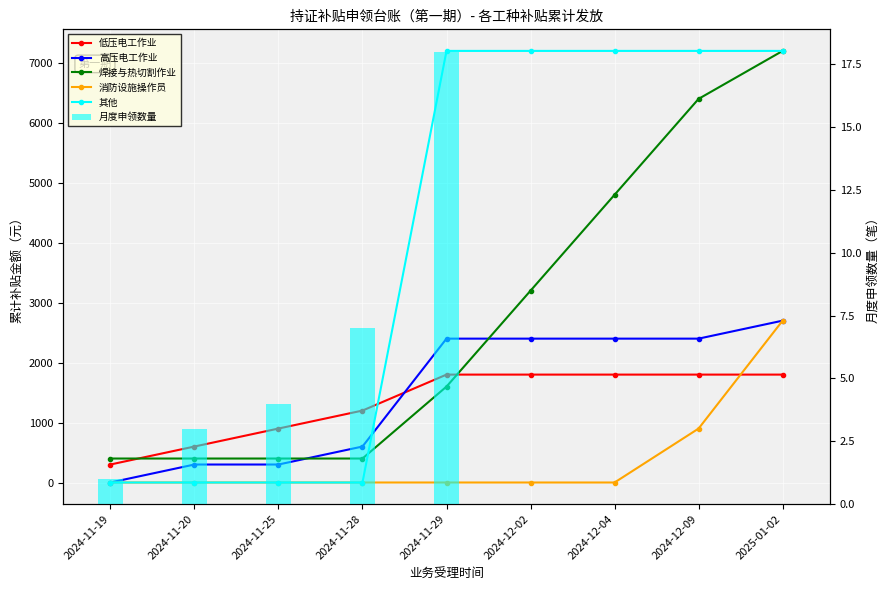

Which category has the highest value in the 低压电工作业 series?

2024-11-29